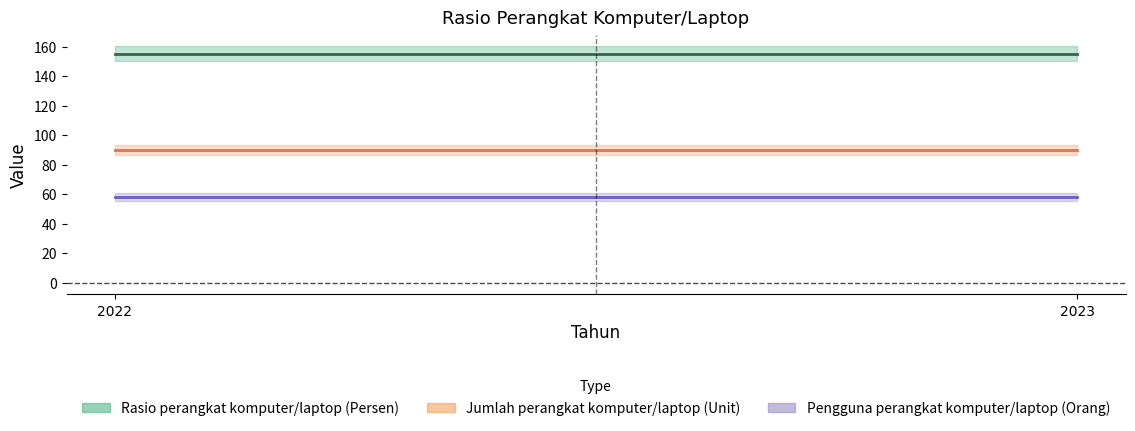

What is the value of the Jumlah perangkat komputer/laptop (Unit) point at the 2nd from the left?

90.0